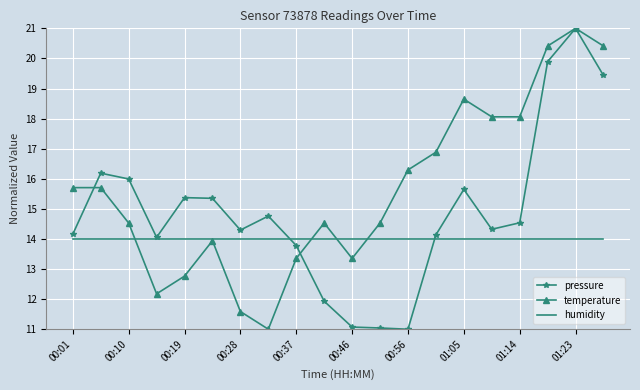

Rank the series by their average value, from highest to lowest.

temperature, pressure, humidity